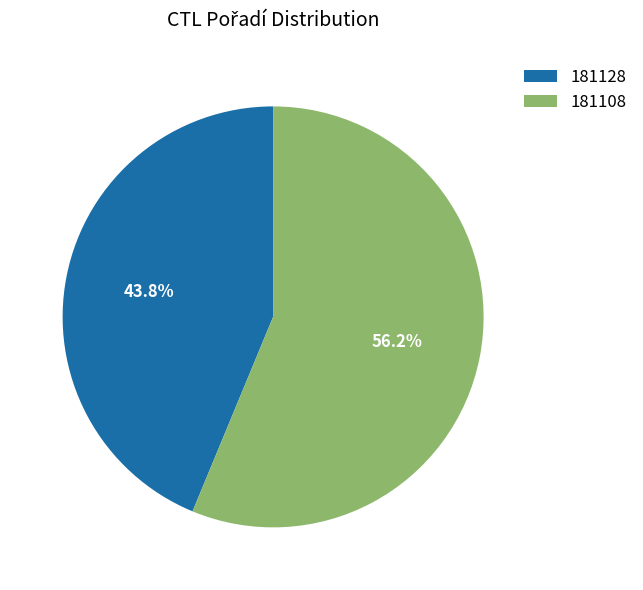

How many slices are in this pie chart?

2